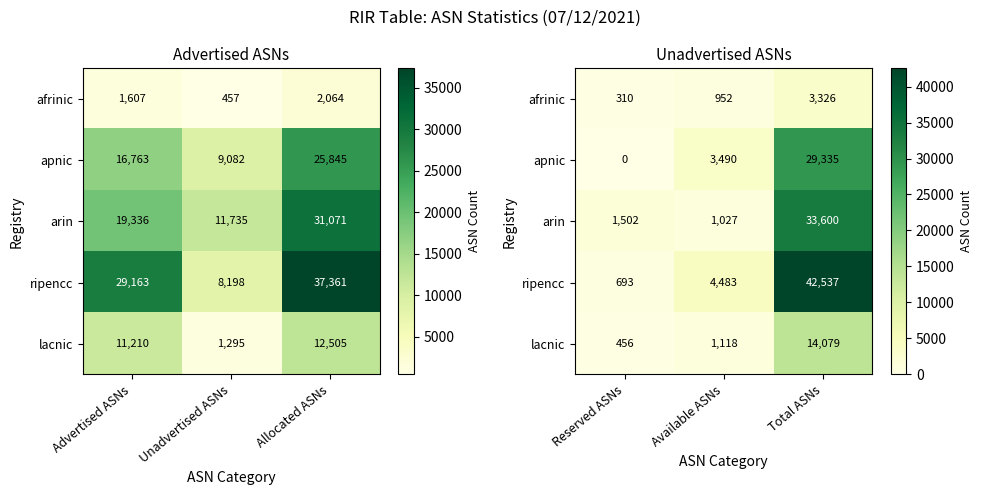

Which series has the largest total across all categories?

ripencc